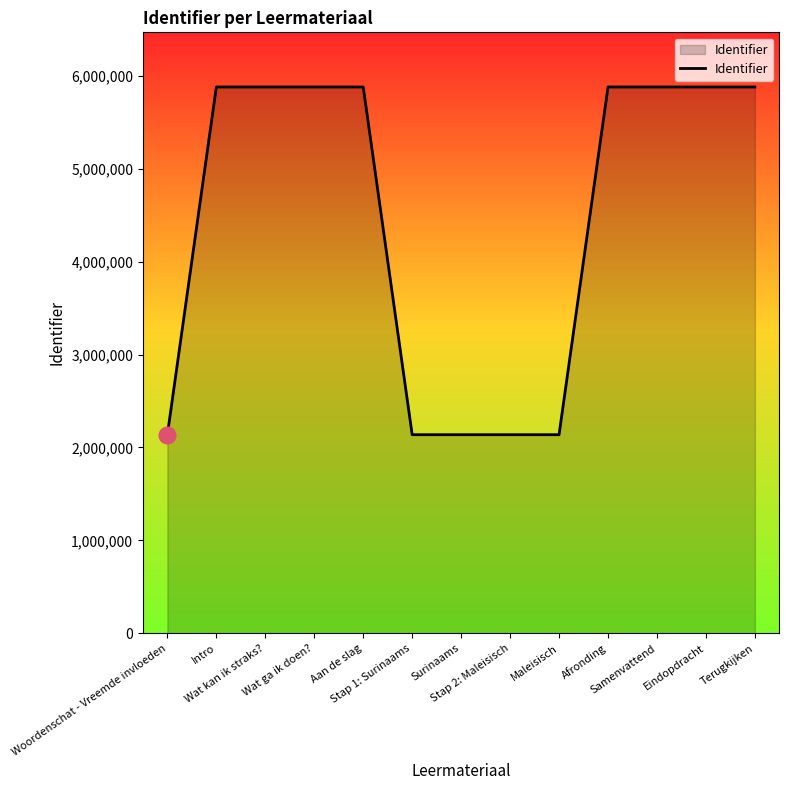

What is the greatest value displayed?

5879825